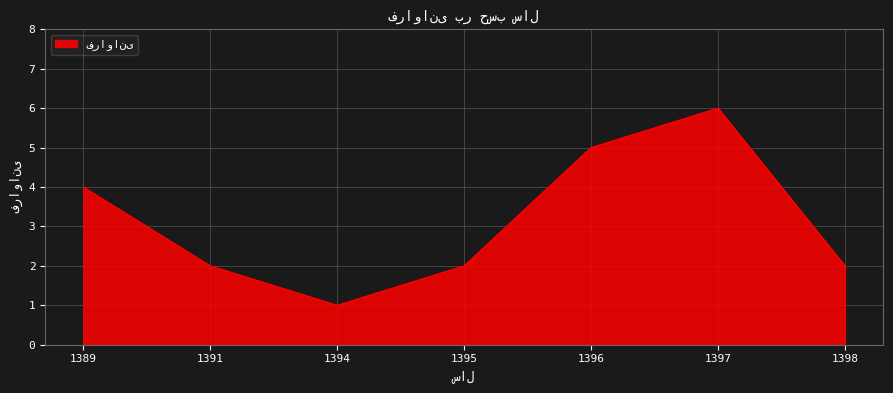

What is the maximum value shown in the chart?

6